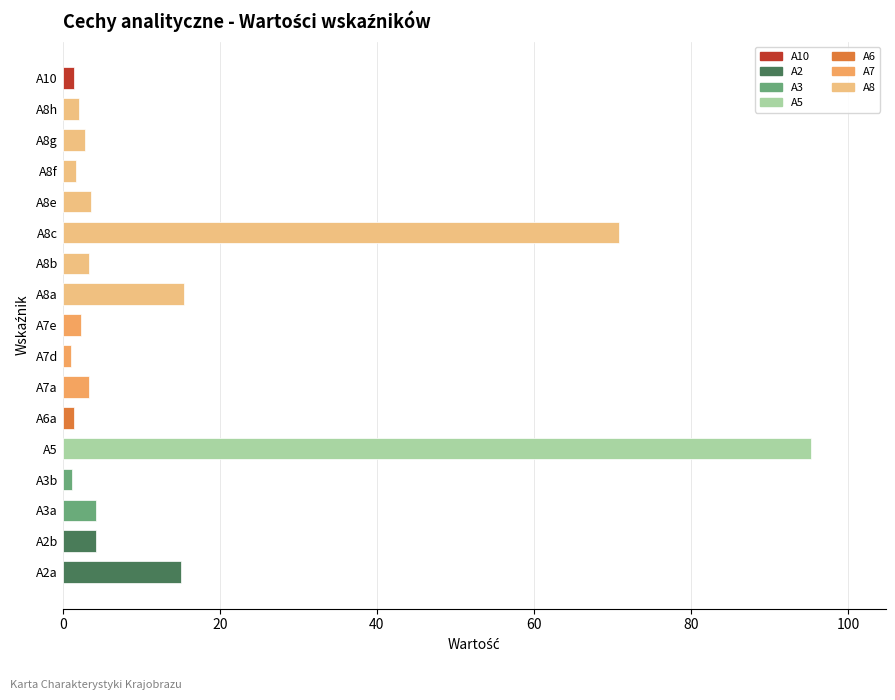

What is the ratio of the value at A2b to the value at A2a?

0.3